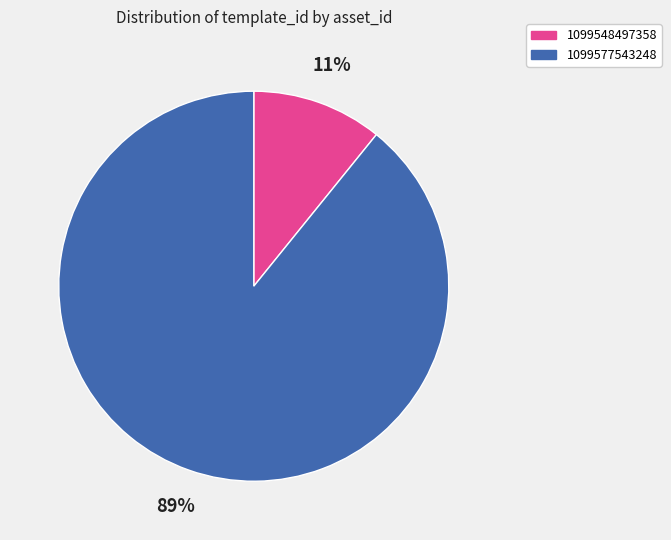

To the nearest percent, what percentage of the pie is 1099548497358?

11%